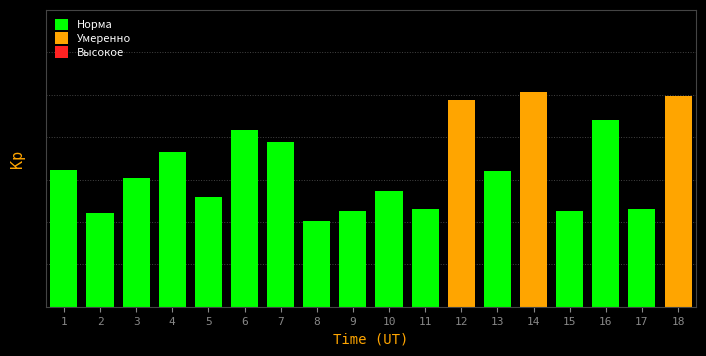

Reading right to left, transcribe all the data shown in this chart.

18=2484.9	17=1147.1	16=2197.4	15=1132.9	14=2527.6	13=1600.1	12=2439.8	11=1151.1	10=1358.7	9=1132.4	8=1005.1	7=1937.0	6=2086.1	5=1293.3	4=1823.0	3=1517.2	2=1105.2	1=1616.0